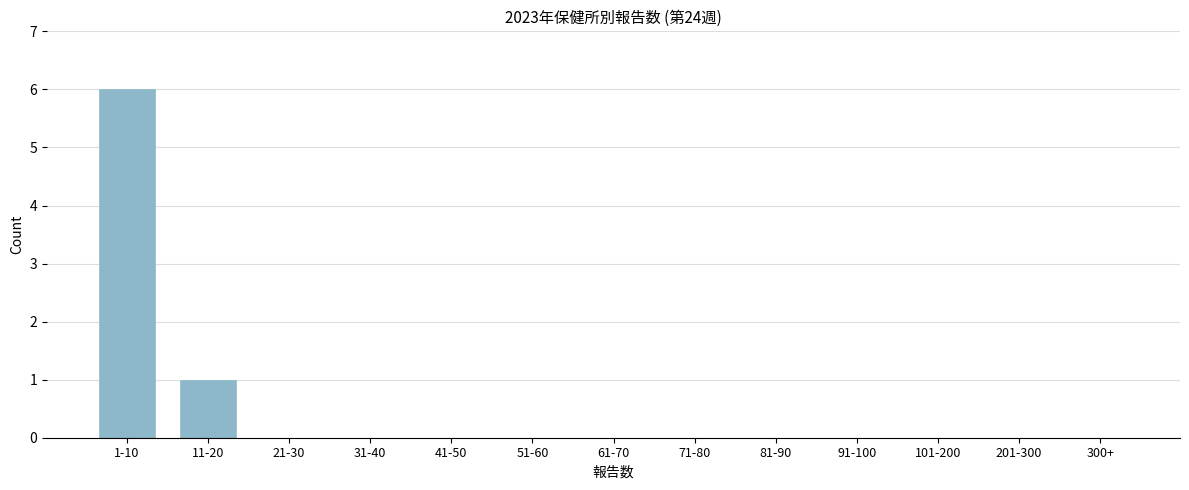

Reading right to left, what are all the values shown in this chart?

300+=0	201-300=0	101-200=0	91-100=0	81-90=0	71-80=0	61-70=0	51-60=0	41-50=0	31-40=0	21-30=0	11-20=1	1-10=6